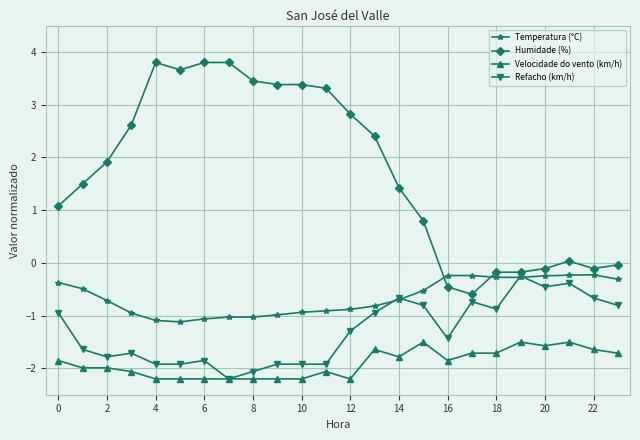

What is the highest value of the Humidade (%) series?

3.8